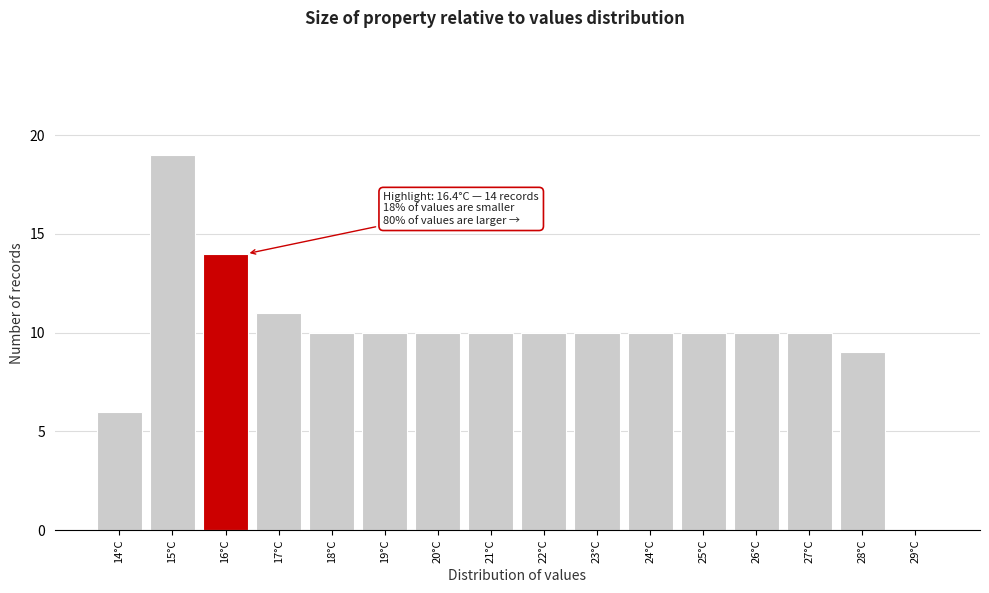

Reading left to right, list all the values displayed in this chart.

14°C=6	15°C=19	16°C=14	17°C=11	18°C=10	19°C=10	20°C=10	21°C=10	22°C=10	23°C=10	24°C=10	25°C=10	26°C=10	27°C=10	28°C=9	29°C=0